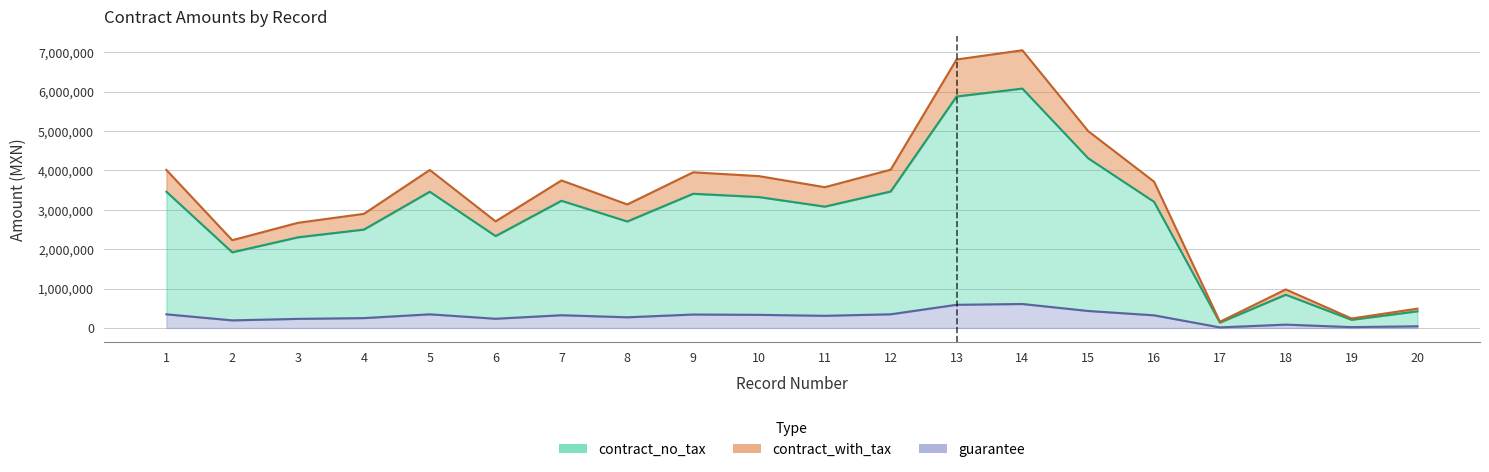

What are all the series names shown in the legend?

contract_no_tax, contract_with_tax, guarantee